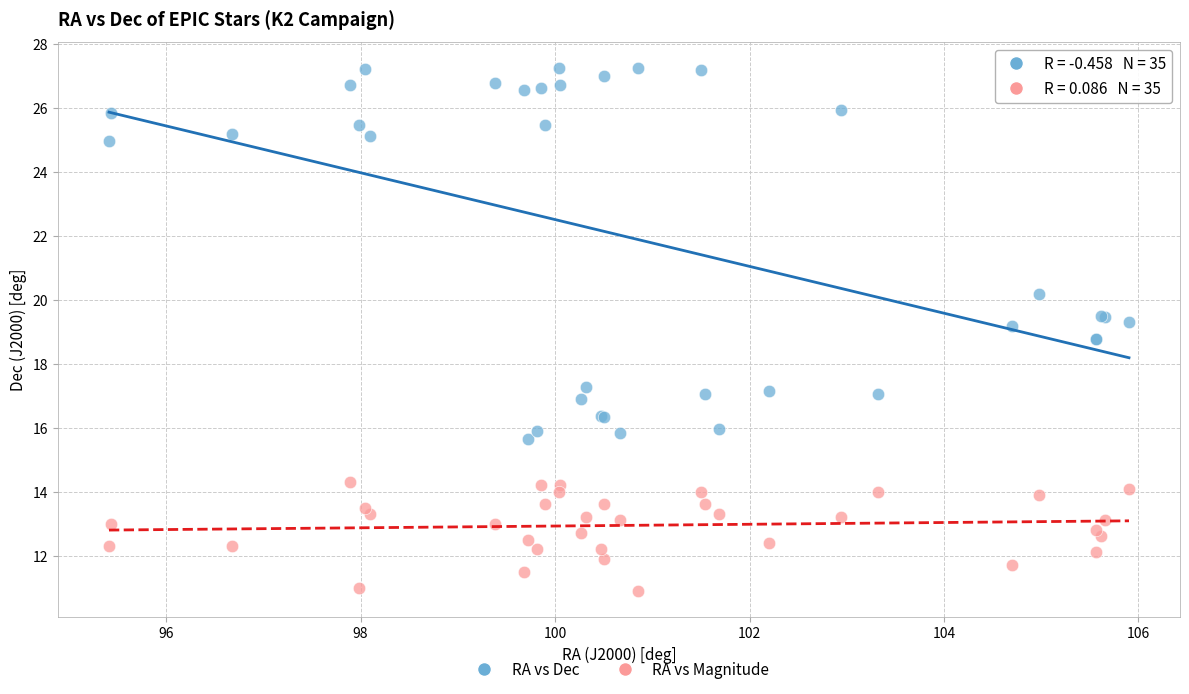

Which series contains the highest Y value?

RA vs Dec